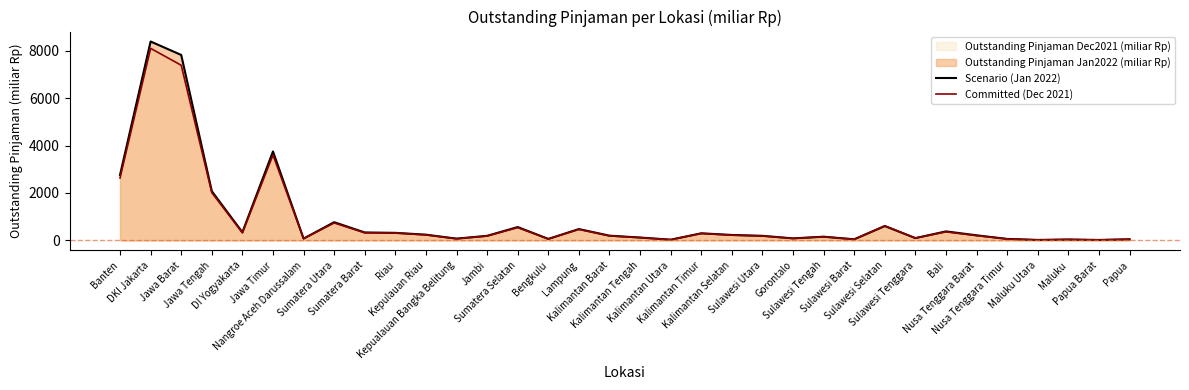

Rank the series by their maximum value, from lowest to highest.

Committed (Dec 2021), Scenario (Jan 2022)